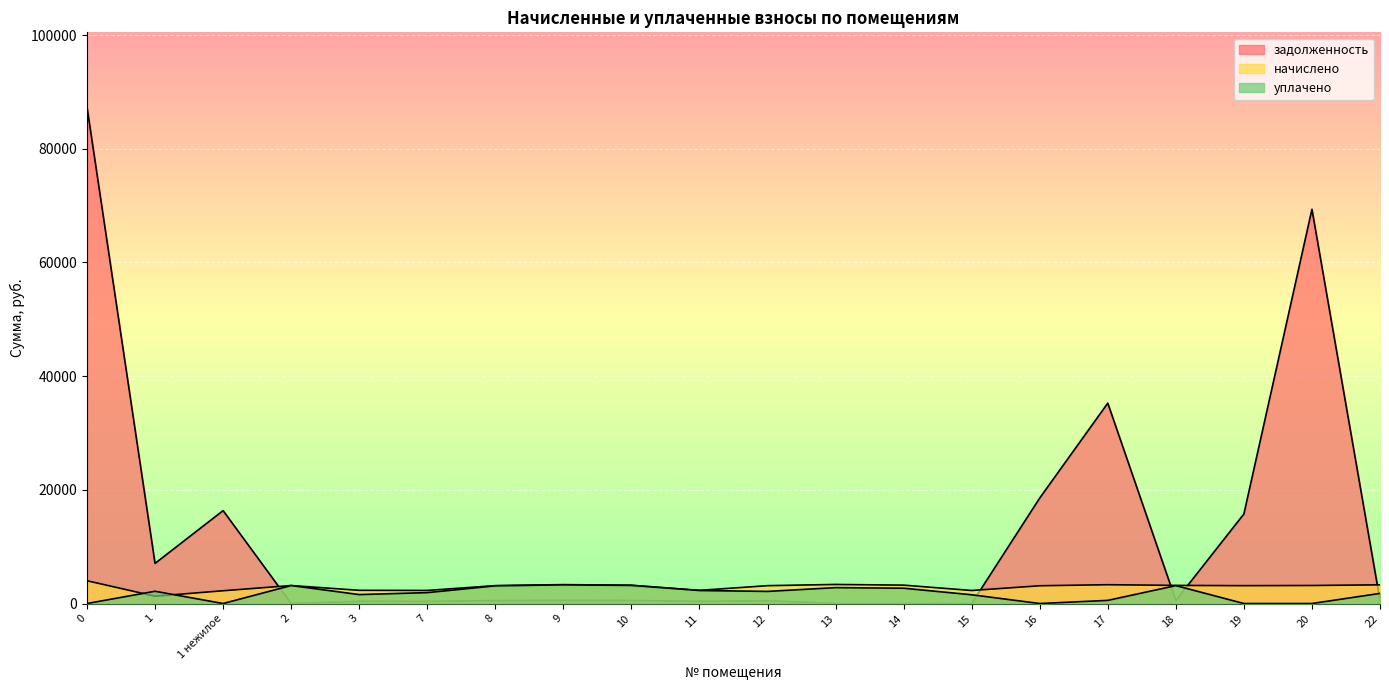

After their last crossing, which series has the higher values: задолженность or уплачено?

уплачено